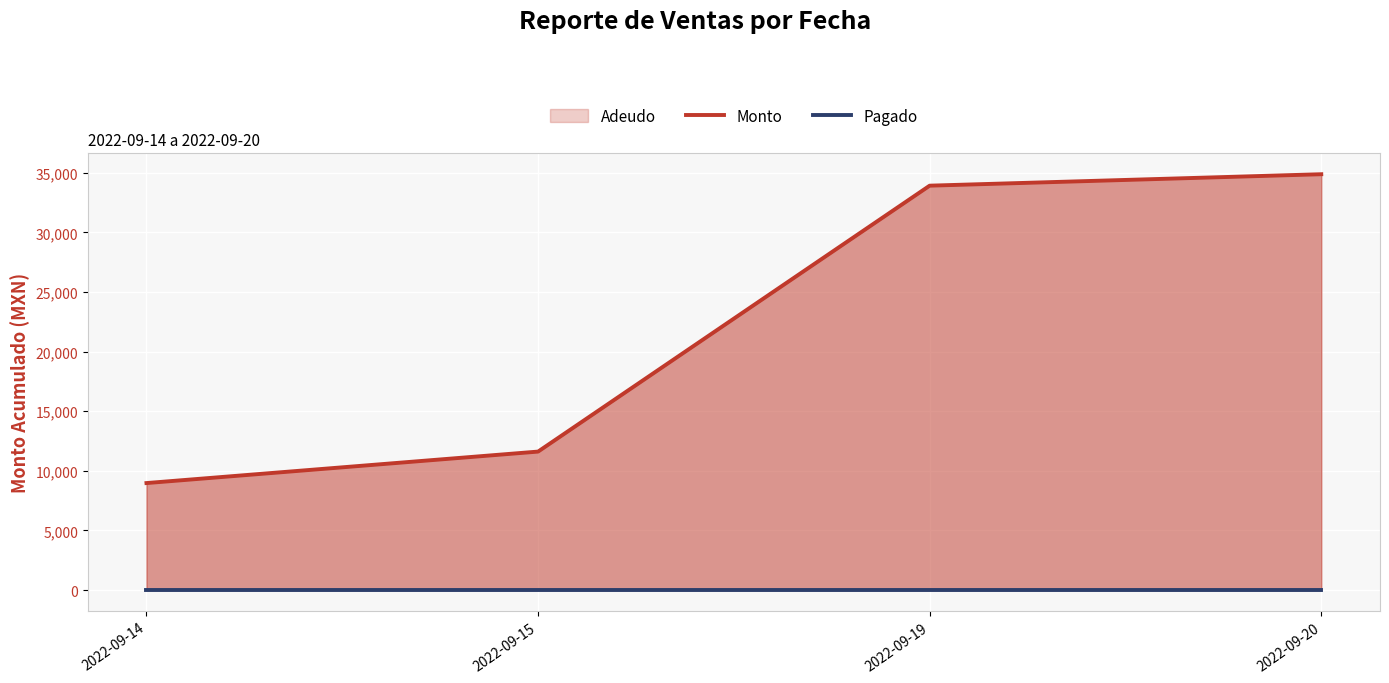

Count the number of categories in the chart.

4